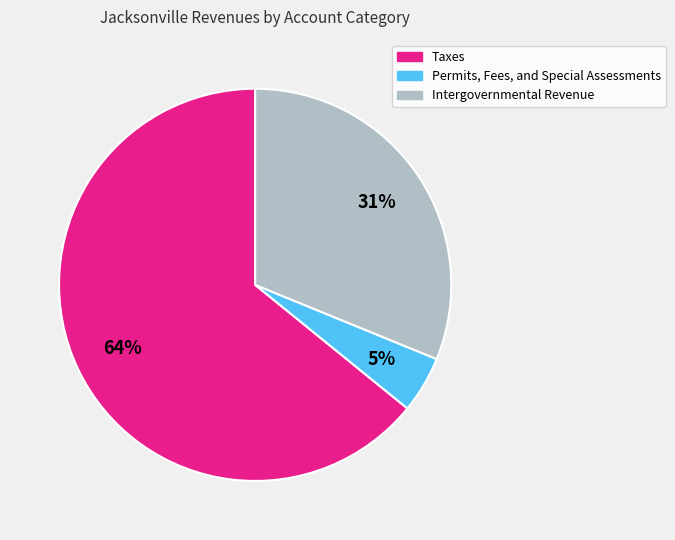

To the nearest percent, what is the average slice percentage?

33%